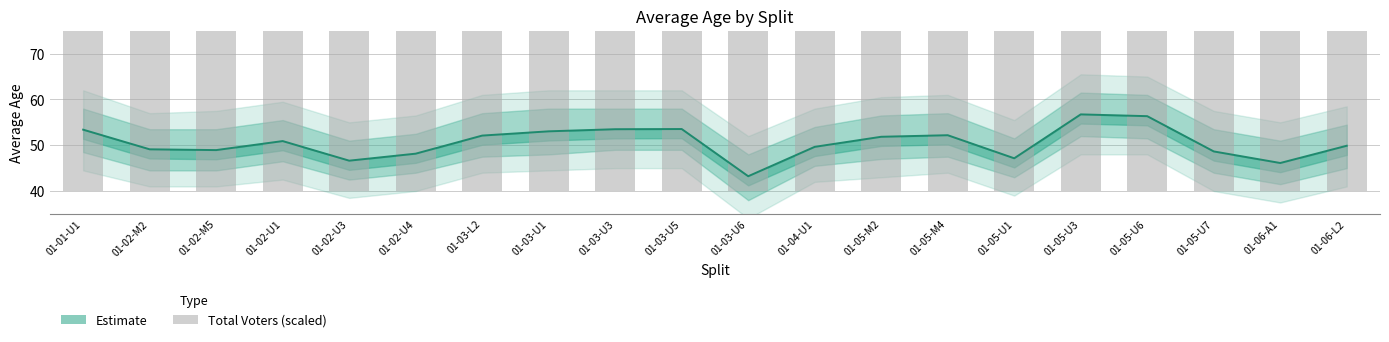

What is the minimum value shown in the chart?

40.0